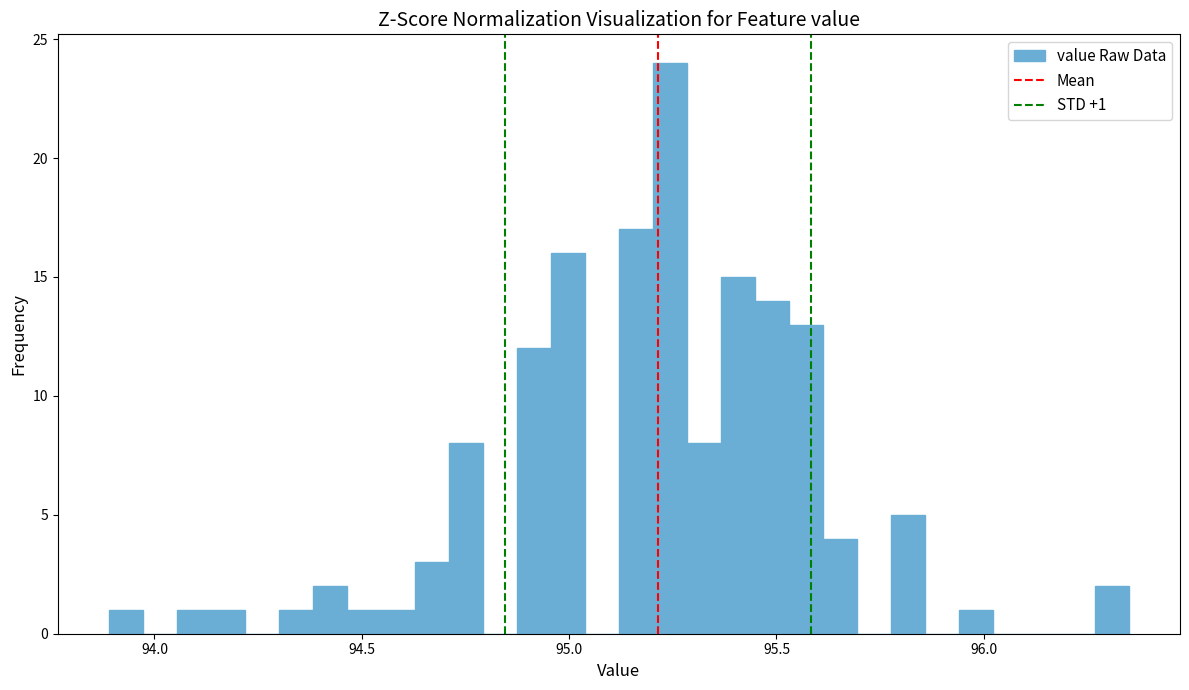

Read against the x-axis, roughly where is the centre of the tallest bar?

95.25